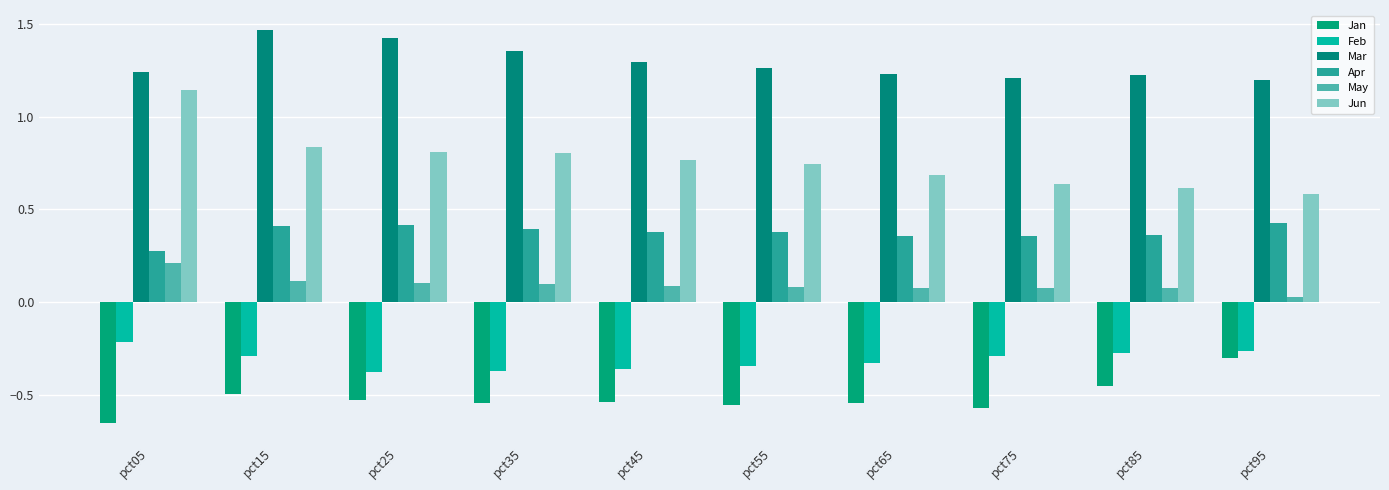

Is it true that Feb equals -0.1 at pct55?

False